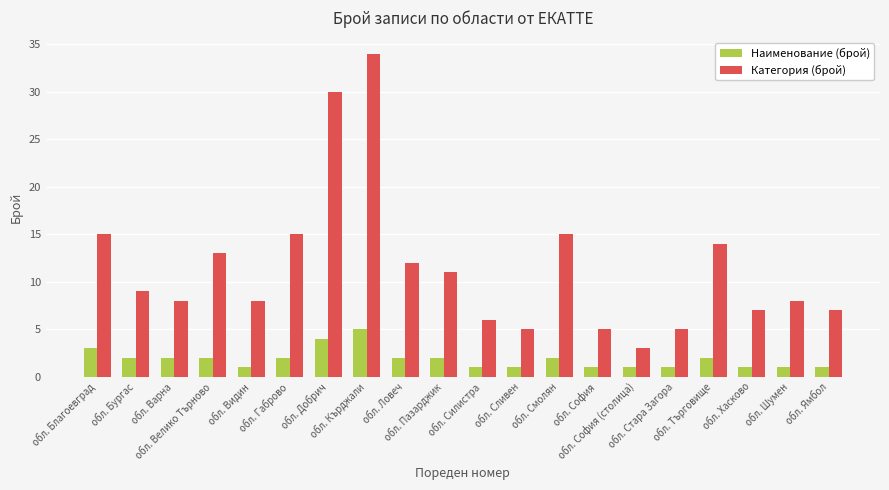

At how many categories does at least one series exceed 32?

1